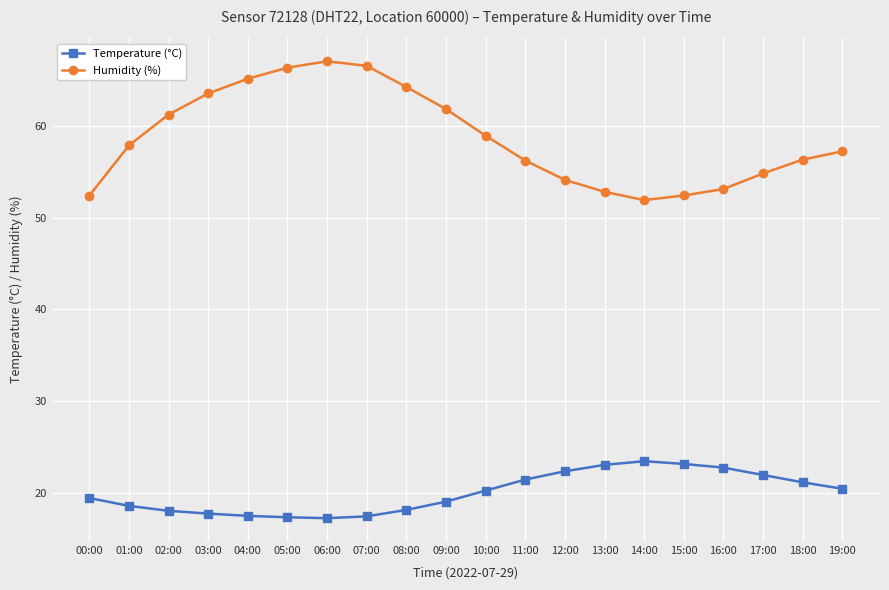

What is the label of the 12th point from the left?

11:00